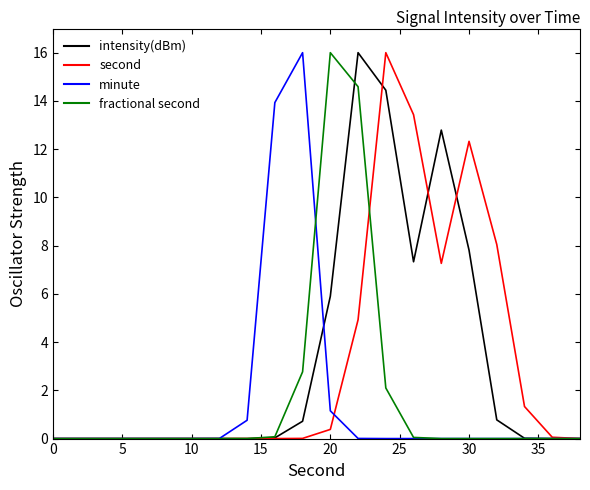

What is the maximum value for fractional second?

16.0